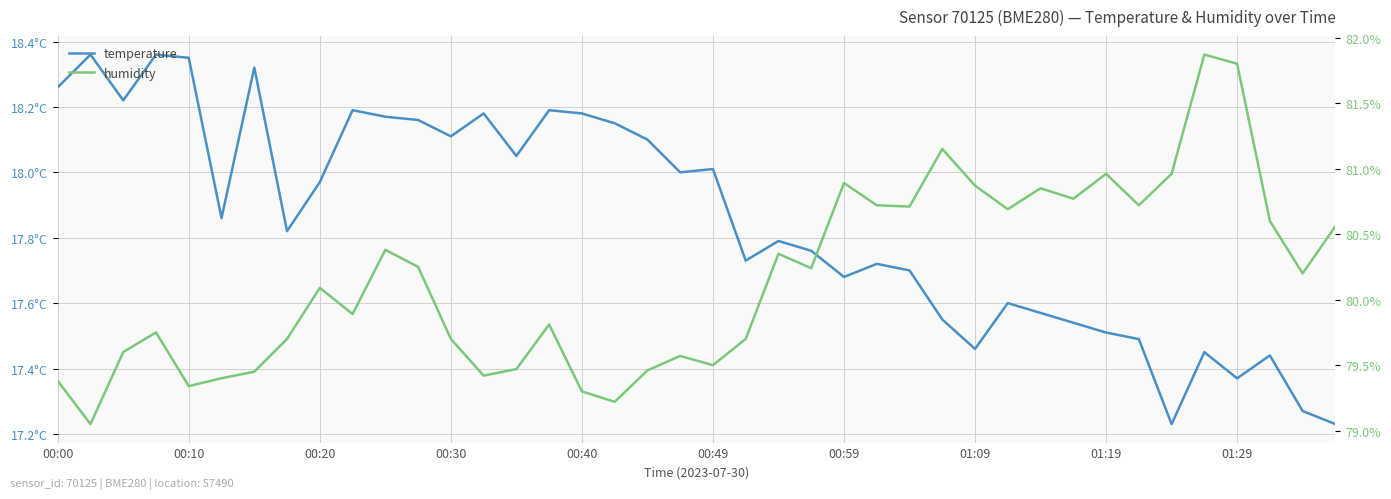

How many distinct data groups are displayed?

2